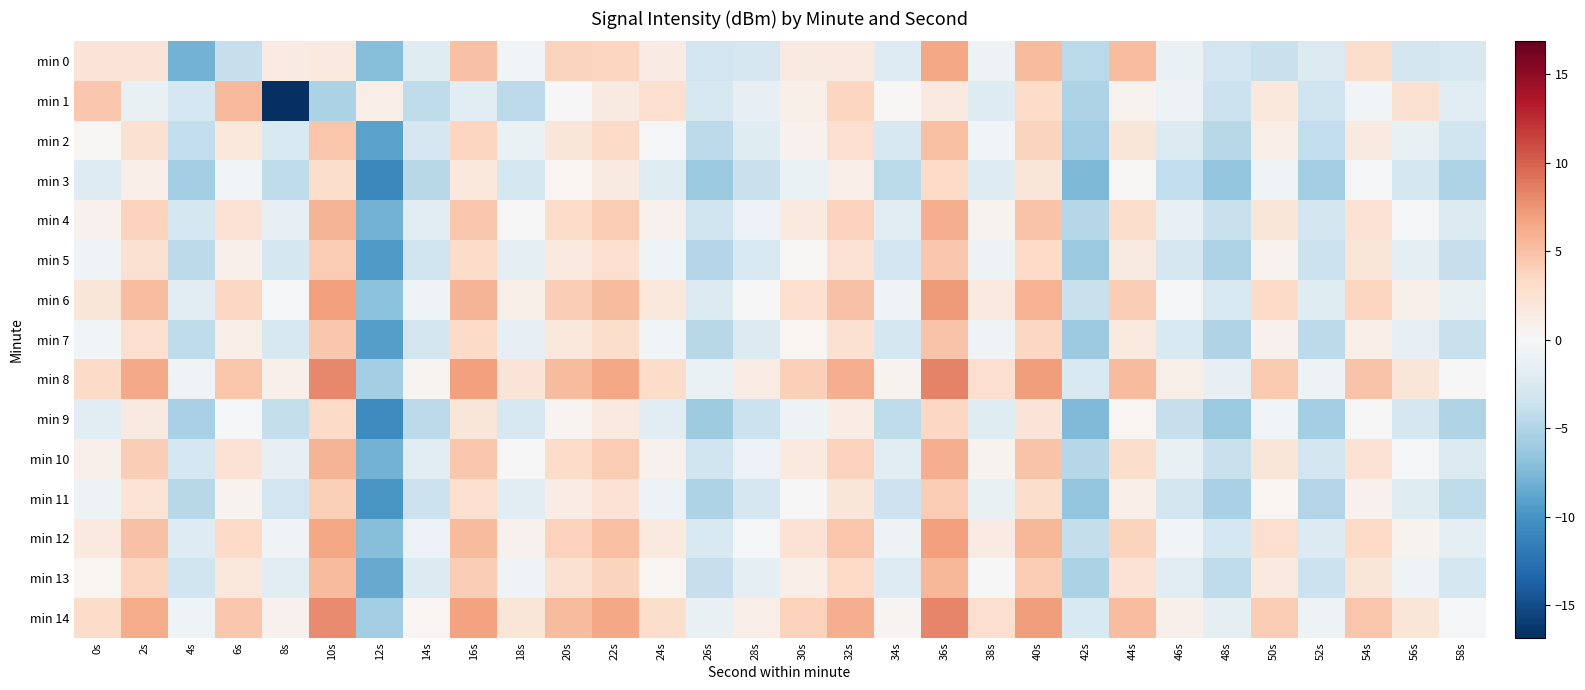

Rank the series by their maximum value, from lowest to highest.

min 3, min 9, min 11, min 5, min 7, min 2, min 1, min 13, min 4, min 10, min 0, min 12, min 6, min 14, min 8